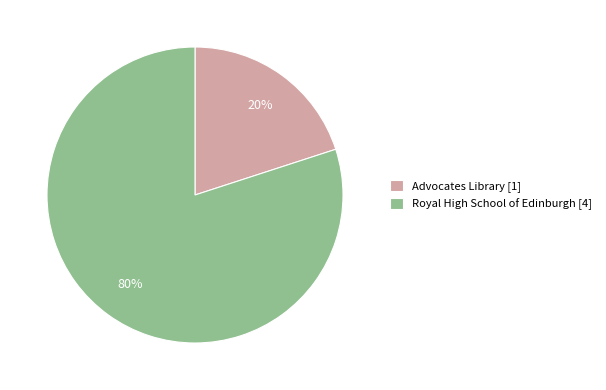

Is Advocates Library [1] the majority of the pie?

No